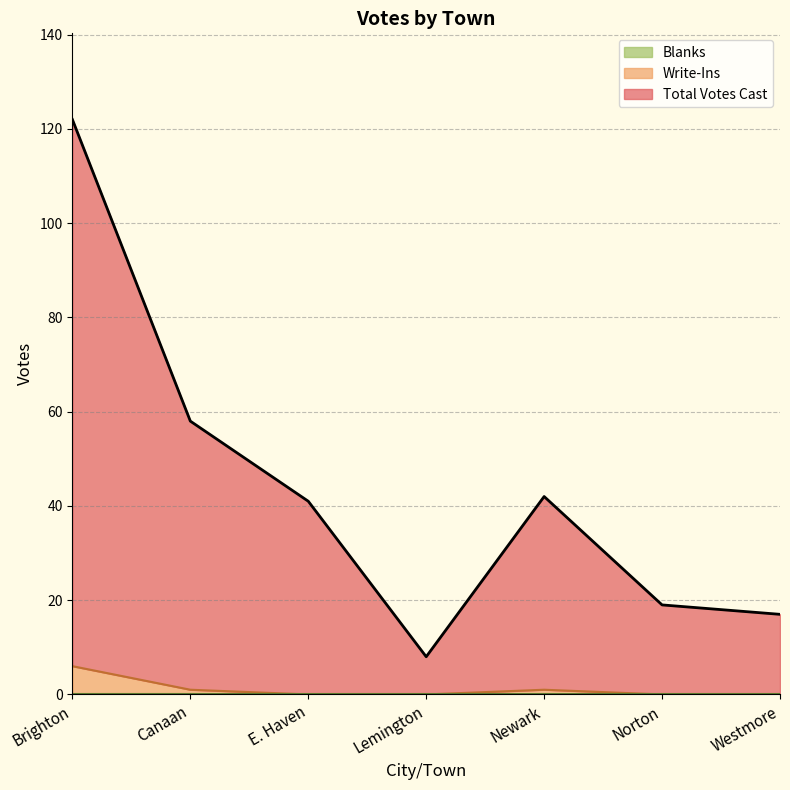

True or false: Write-Ins has a value of 0 at Westmore.

True